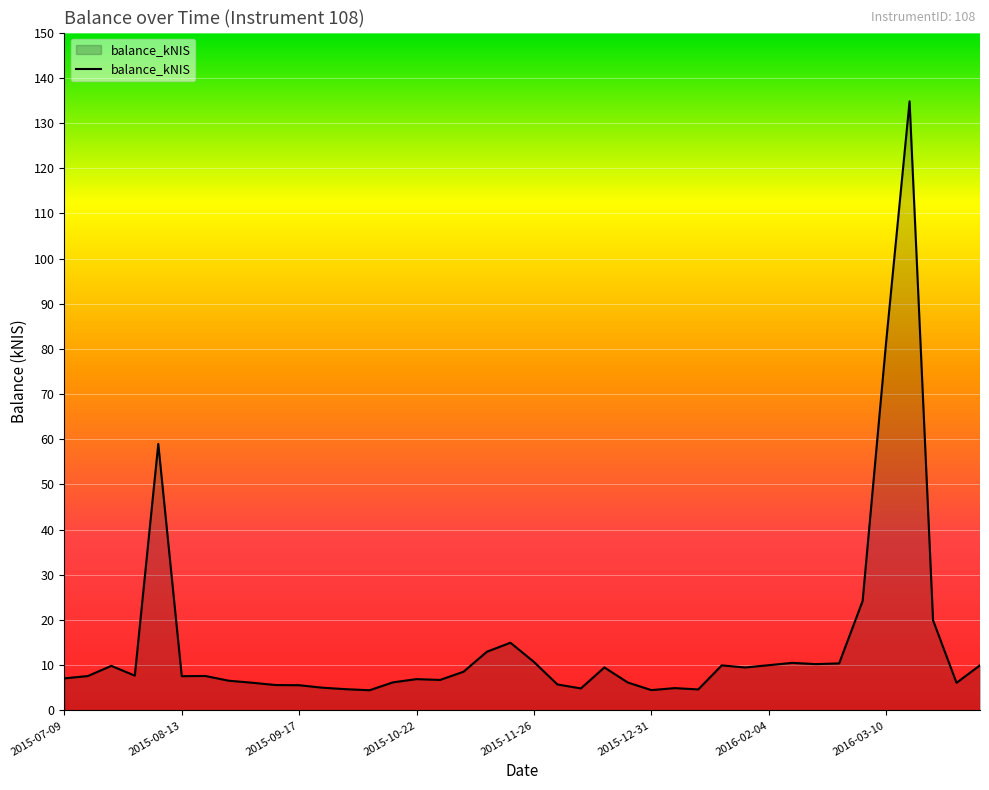

What is the greatest value displayed?

134.8